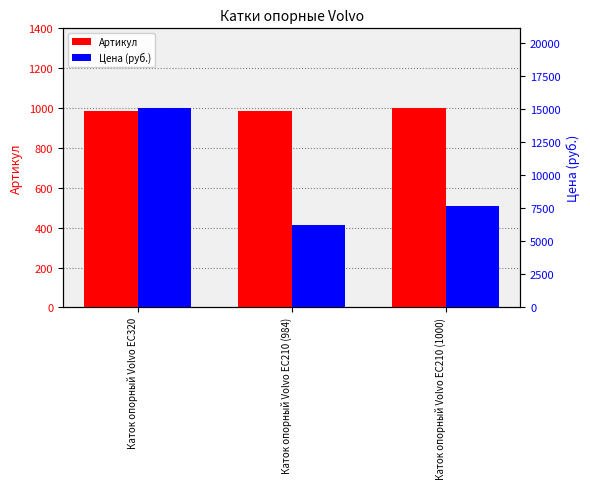

What is the spread (max minus min) of values at Каток опорный Volvo EC210 (1000)?

6630